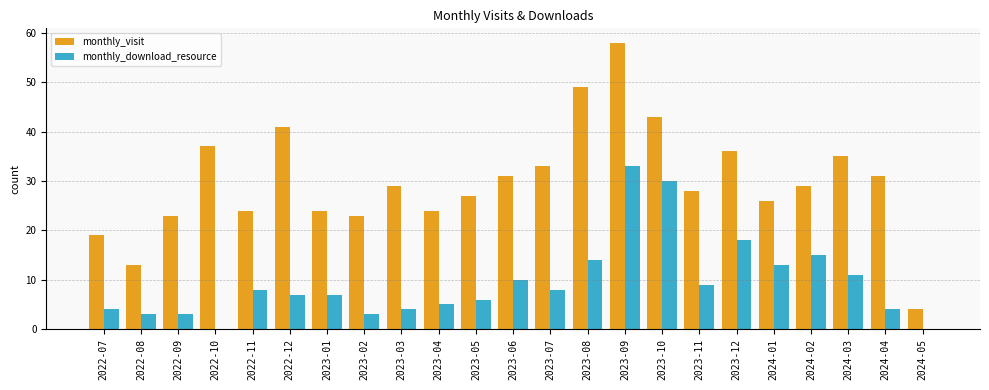

How many groups of bars are there?

23